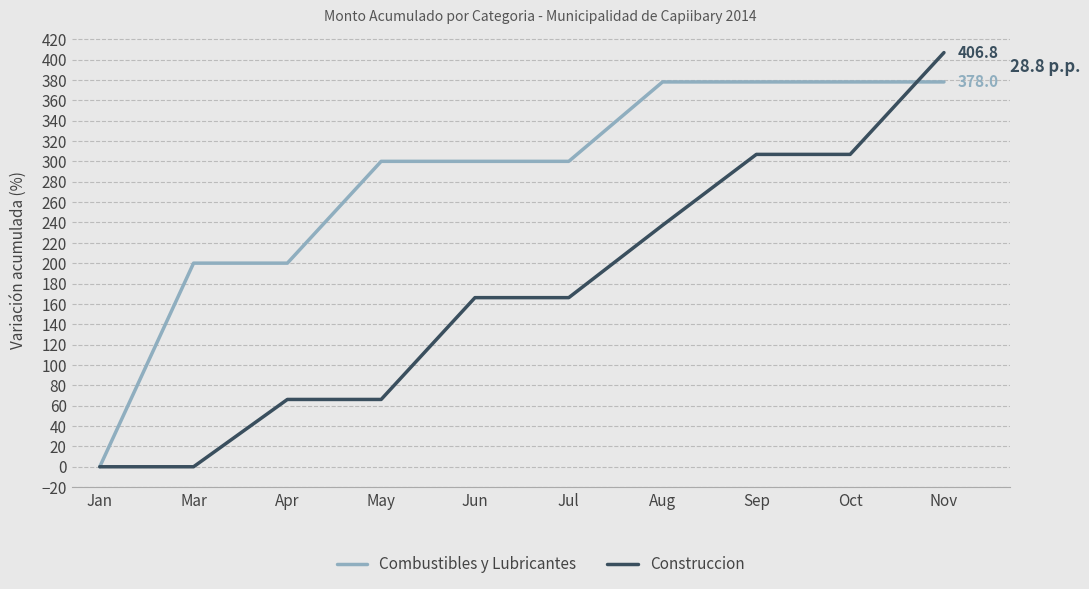

The value of Construccion at Jul is 287.8. True or false?

False